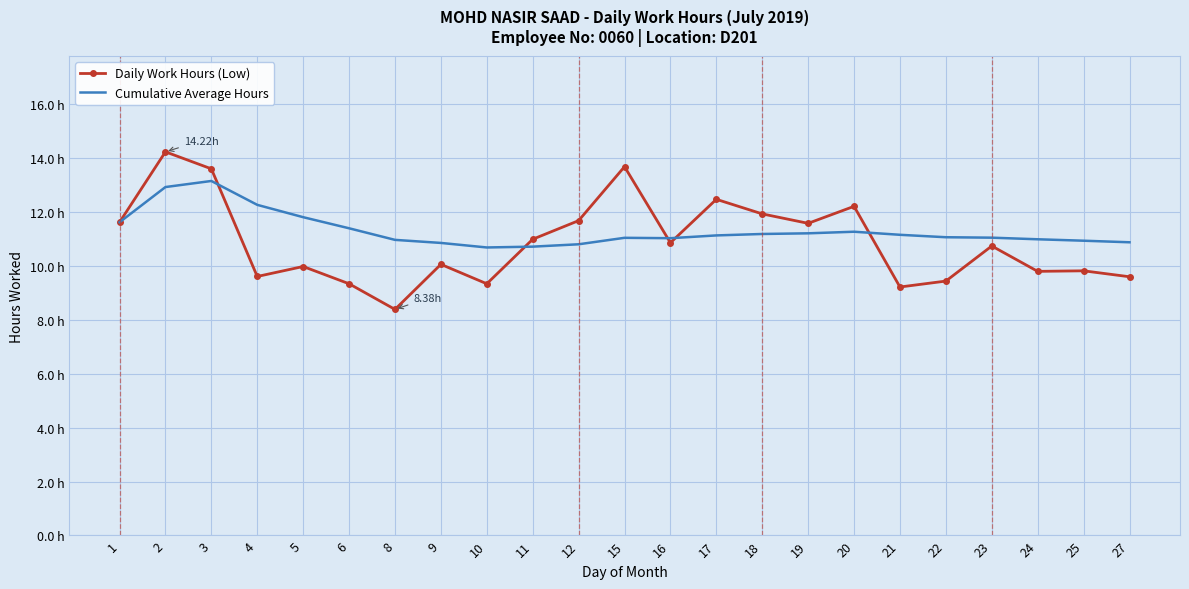

Which series has the widest spread of values?

Daily Work Hours (Low)